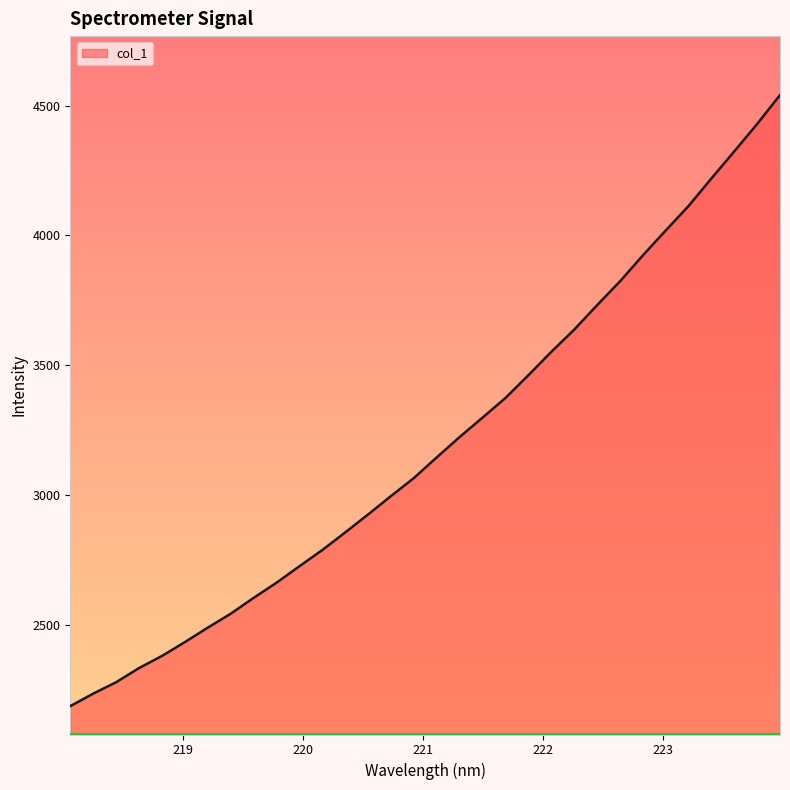

Reading left to right, transcribe all the data shown in this chart.

2187.0	2235.1	2279.0	2333.7	2380.4	2433.6	2489.4	2543.0	2604.0	2662.4	2725.9	2788.3	2856.2	2925.4	2996.4	3065.7	3145.6	3223.8	3298.6	3374.1	3461.7	3551.6	3637.0	3731.2	3822.9	3923.0	4019.0	4113.4	4219.6	4323.9	4429.3	4540.9